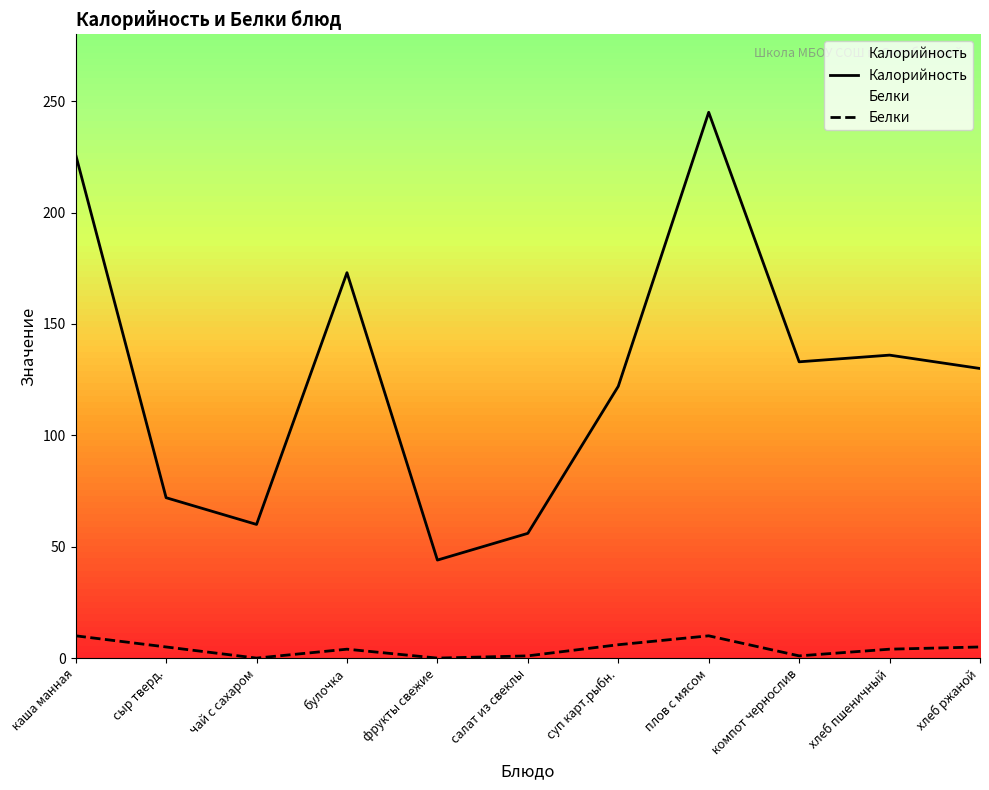

What is the label of the 8th point from the left?

плов с мясом